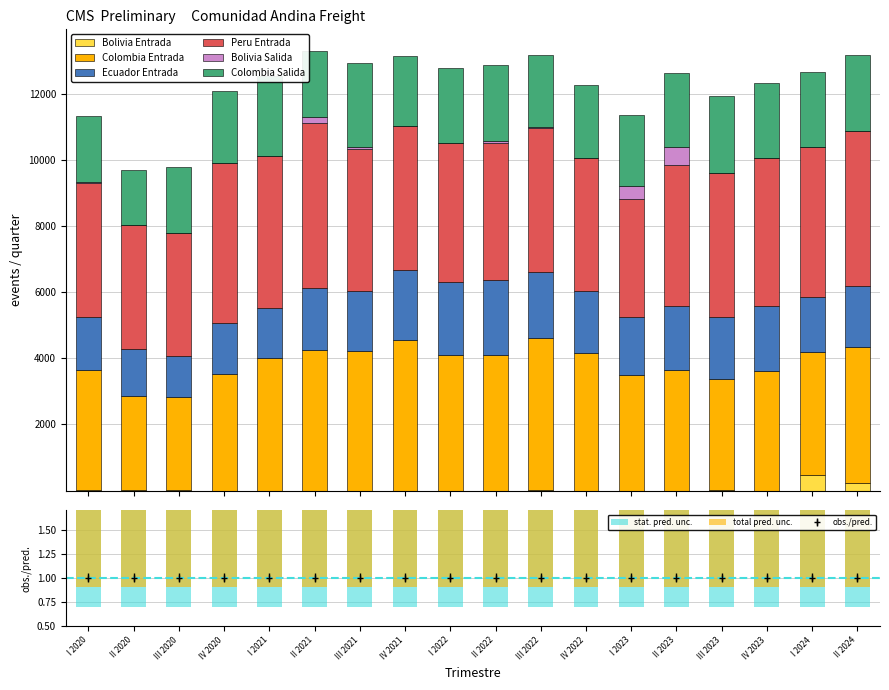

Reading right to left, transcribe all the data shown in this chart.

Bolivia Entrada: II 2024=215.6	I 2024=475.2	IV 2023=0.6	III 2023=2.1	II 2023=0.0	I 2023=0.0	IV 2022=0.0	III 2022=2.3	II 2022=0.0	I 2022=0.0	IV 2021=0.0	III 2021=0.0	II 2021=0.0	I 2021=1.4	IV 2020=0.0	III 2020=9.1	II 2020=10.8	I 2020=18.0
Colombia Entrada: II 2024=4122.3	I 2024=3716.9	IV 2023=3609.8	III 2023=3374.0	II 2023=3656.9	I 2023=3510.7	IV 2022=4154.9	III 2022=4609.1	II 2022=4106.4	I 2022=4115.3	IV 2021=4554.7	III 2021=4232.0	II 2021=4267.1	I 2021=4001.5	IV 2020=3519.6	III 2020=2825.4	II 2020=2866.2	I 2020=3620.2
Ecuador Entrada: II 2024=1863.4	I 2024=1665.3	IV 2023=1976.3	III 2023=1868.8	II 2023=1935.7	I 2023=1738.0	IV 2022=1872.3	III 2022=1993.3	II 2022=2269.3	I 2022=2202.7	IV 2021=2117.9	III 2021=1807.1	II 2021=1872.9	I 2021=1510.1	IV 2020=1558.2	III 2020=1231.7	II 2020=1406.1	I 2020=1603.6
Peru Entrada: II 2024=4680.0	I 2024=4530.3	IV 2023=4486.5	III 2023=4353.7	II 2023=4273.4	I 2023=3569.7	IV 2022=4027.2	III 2022=4360.3	II 2022=4141.8	I 2022=4192.4	IV 2021=4347.2	III 2021=4306.5	II 2021=4994.7	I 2021=4597.6	IV 2020=4848.4	III 2020=3728.4	II 2020=3745.4	I 2020=4061.0
Bolivia Salida: II 2024=0.2	I 2024=0.5	IV 2023=6.0	III 2023=2.8	II 2023=540.3	I 2023=388.9	IV 2022=0.9	III 2022=40.8	II 2022=71.4	I 2022=4.3	IV 2021=10.7	III 2021=38.6	II 2021=157.5	I 2021=1.9	IV 2020=1.2	III 2020=10.2	II 2020=13.9	I 2020=29.7
Colombia Salida: II 2024=2296.9	I 2024=2271.6	IV 2023=2249.2	III 2023=2327.3	II 2023=2218.9	I 2023=2166.2	IV 2022=2227.5	III 2022=2171.6	II 2022=2298.7	I 2022=2259.7	IV 2021=2134.9	III 2021=2551.1	II 2021=2002.0	I 2021=2430.8	IV 2020=2154.8	III 2020=1975.9	II 2020=1661.7	I 2020=2013.7